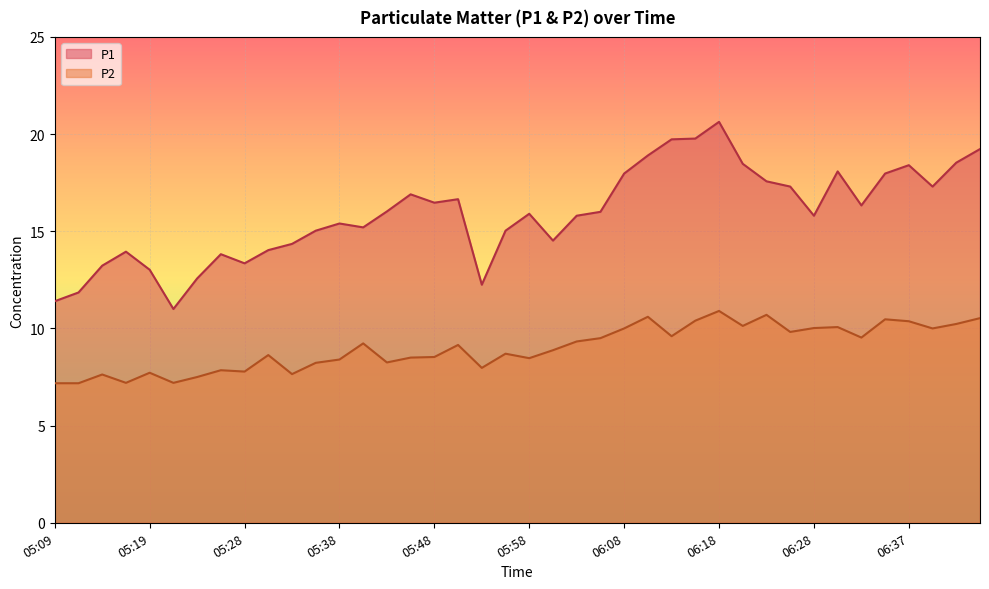

Which series has the largest total across all categories?

P1